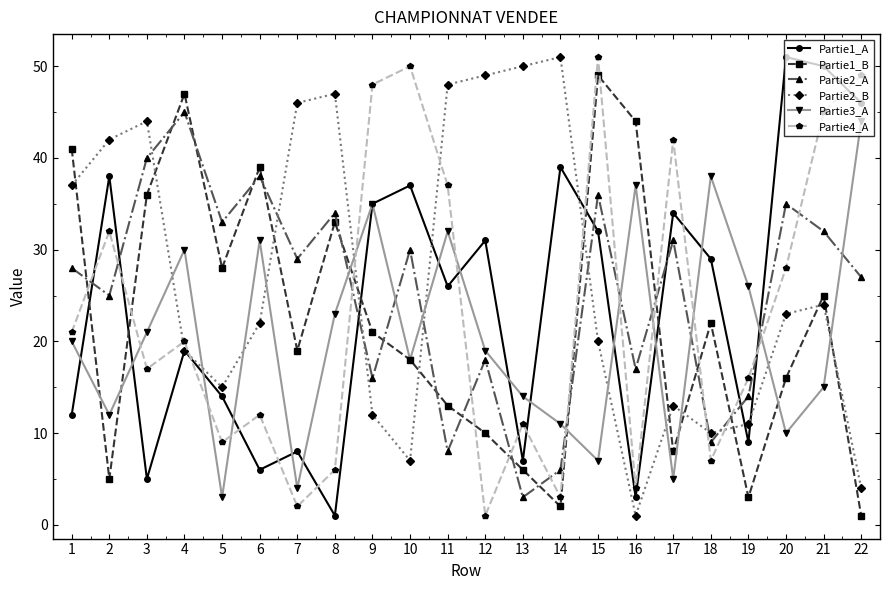

At which label does Partie2_B first exceed 23?

1